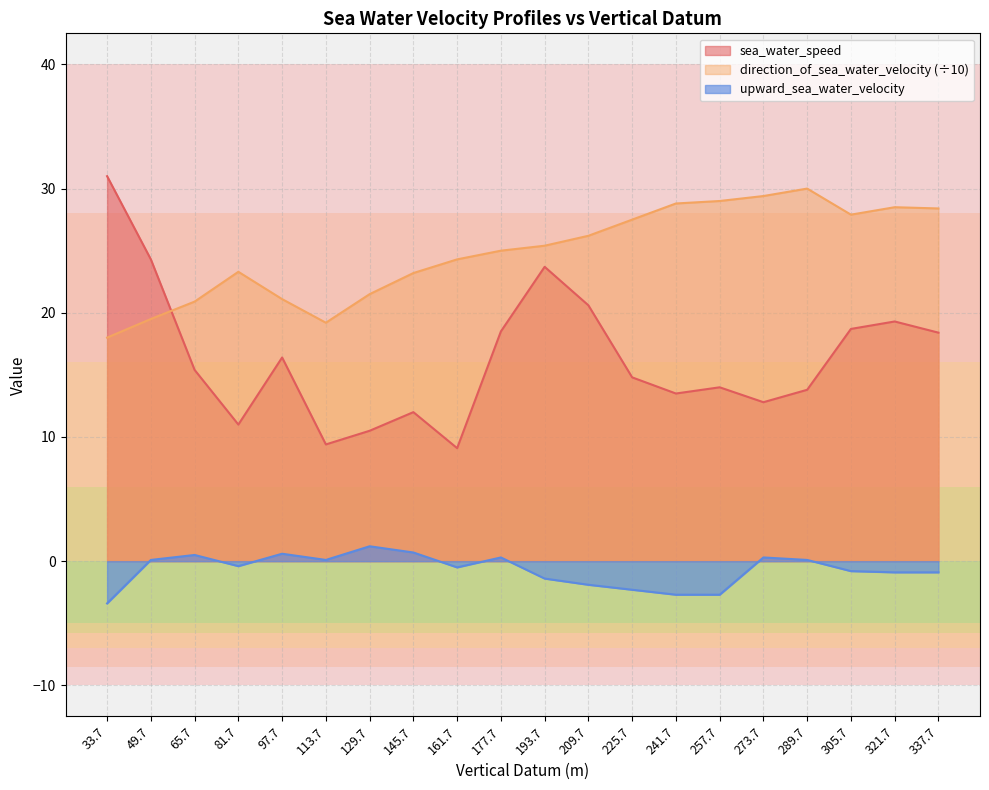

The sea_water_speed series shows 18.4 at 337.7. True or false?

True